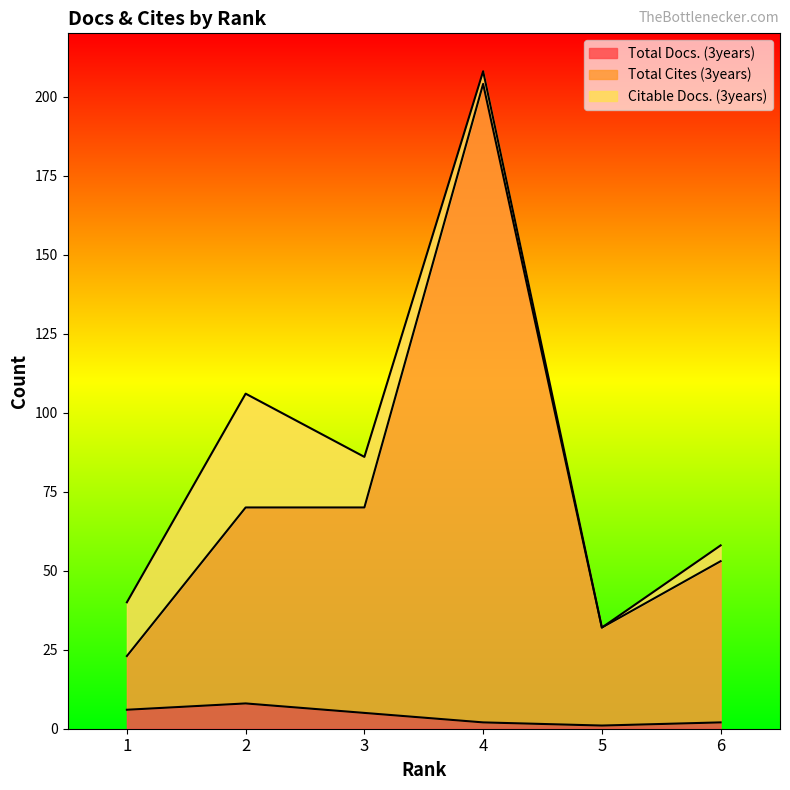

Count the Total Docs. (3years) values in the range 2 to 6.

4